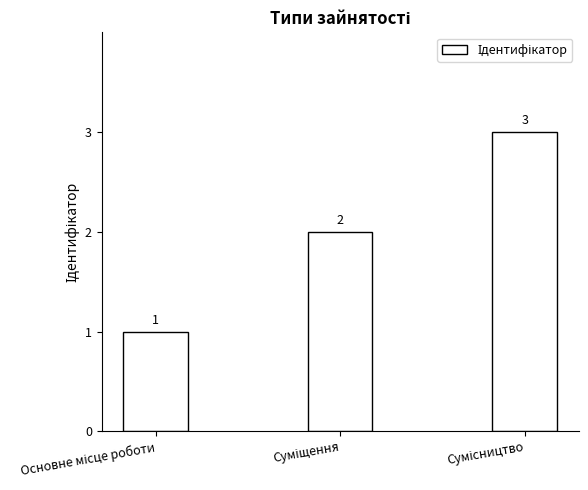

How many values are between 1 and 3?

3